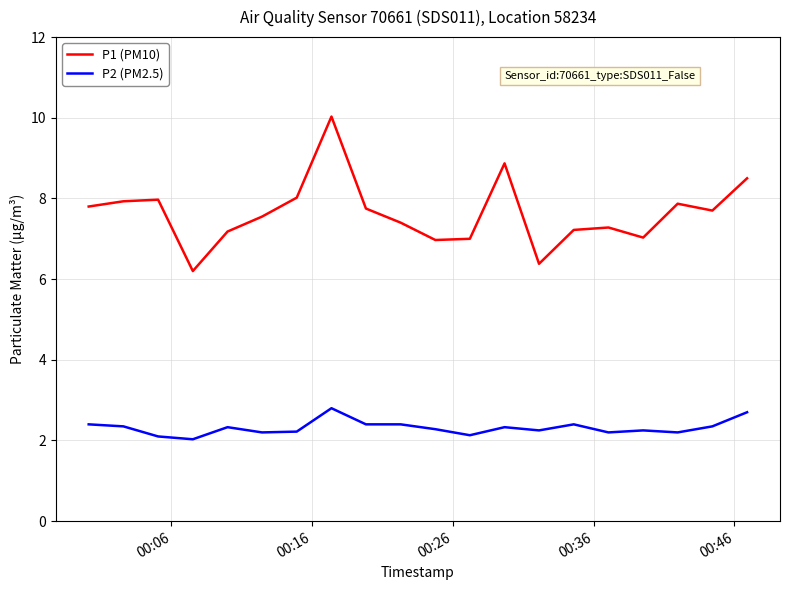

Which series has the largest total across all categories?

P1 (PM10)